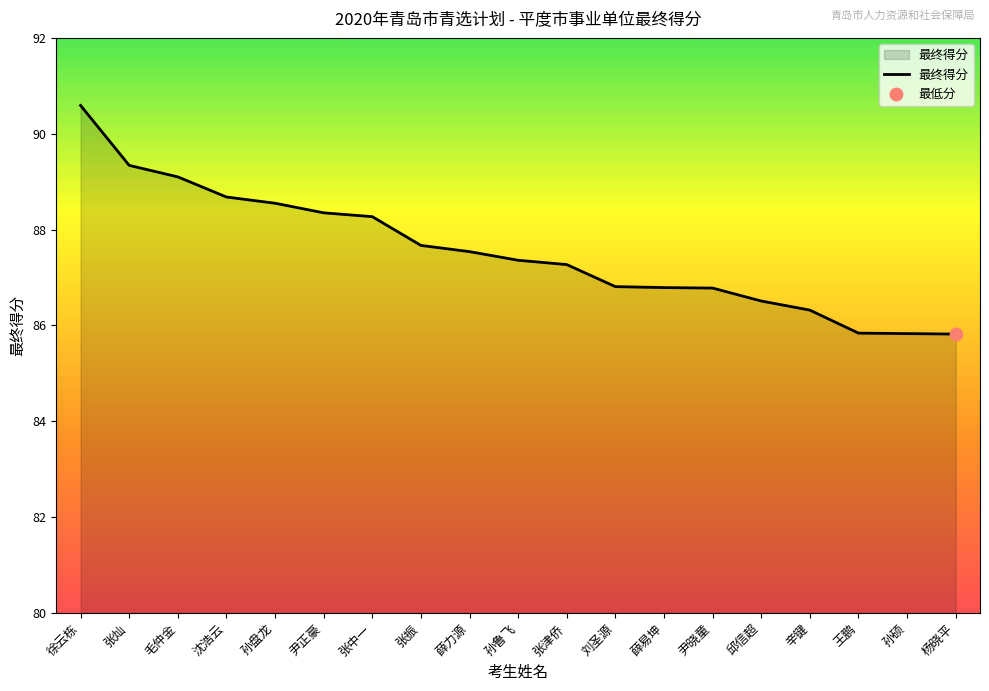

What is the ratio of the value at 张振 to the value at 沈浩云?

1.0